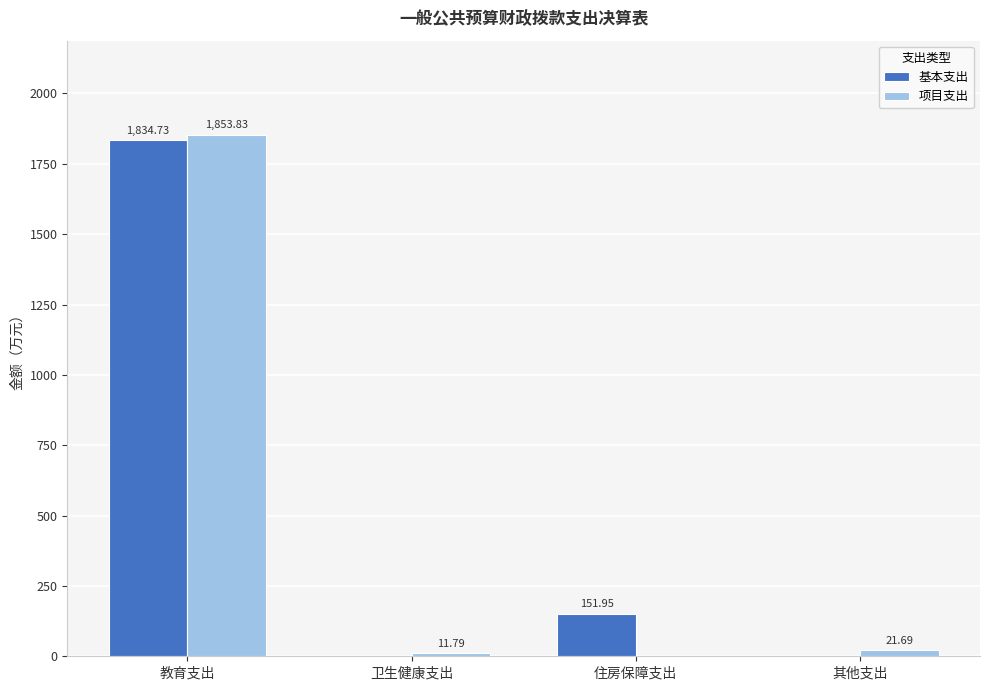

The 基本支出 series shows 0.0 at 卫生健康支出. True or false?

True